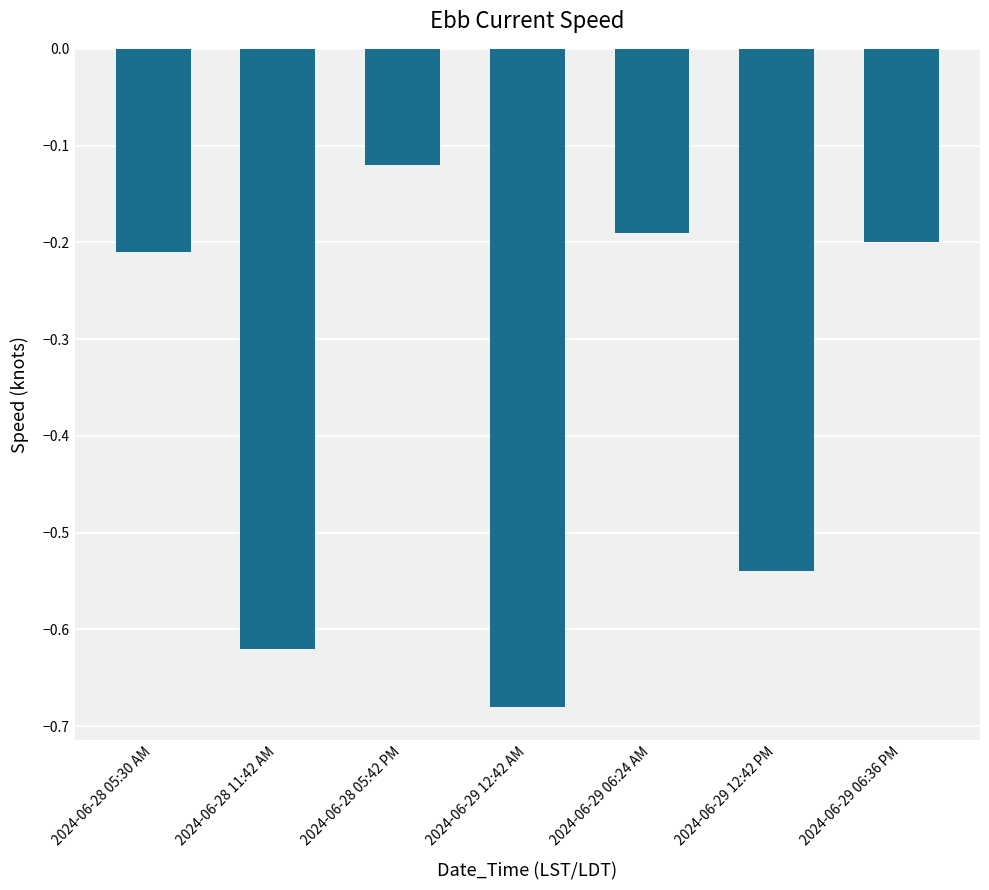

The chart shows a value of -0.0 at 2024-06-28 05:42 PM. True or false?

False